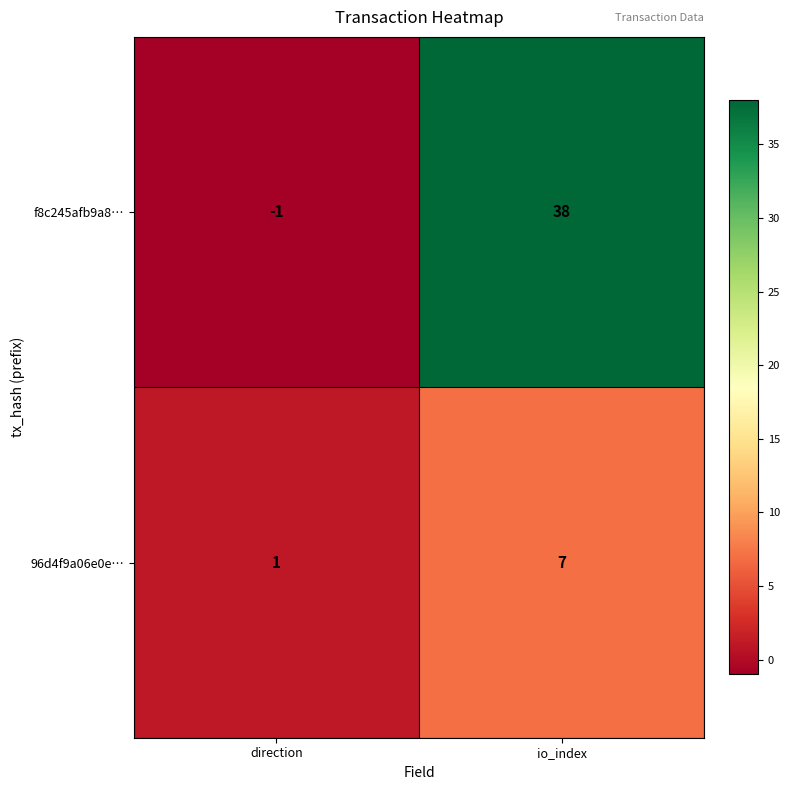

What is the difference between the maximum and minimum values in the f8c245afb9a8… series?

39